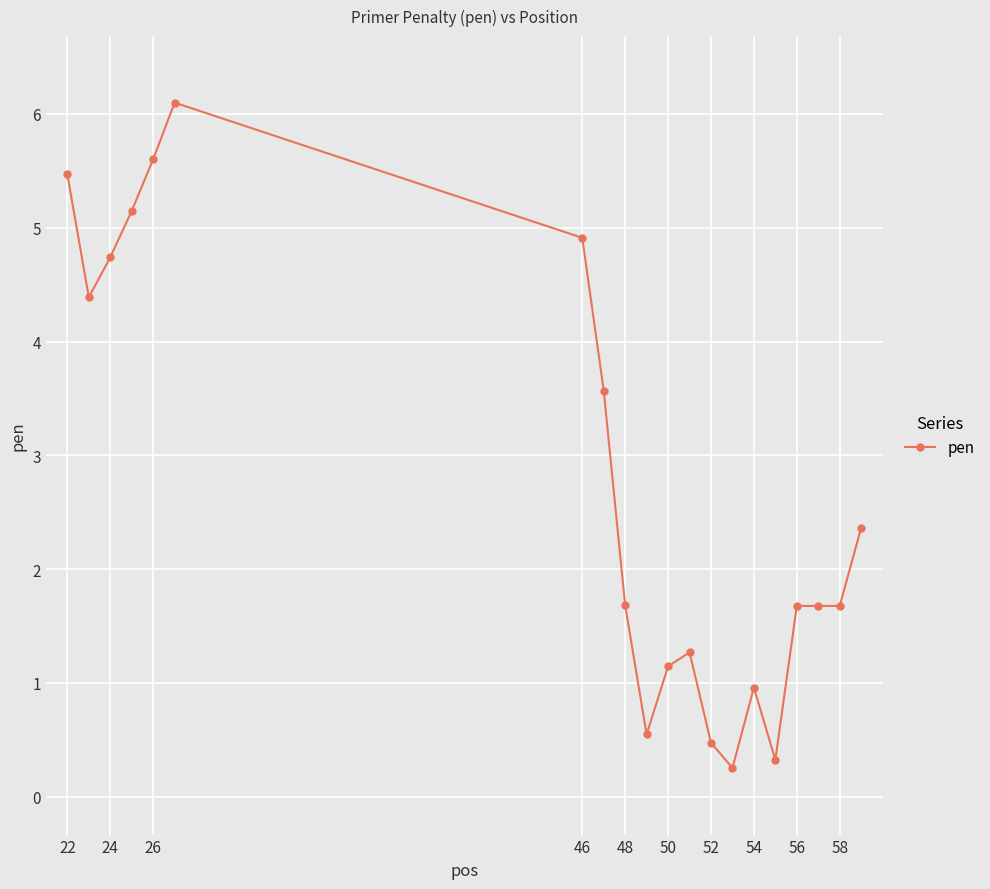

How many data points does each series have?

20